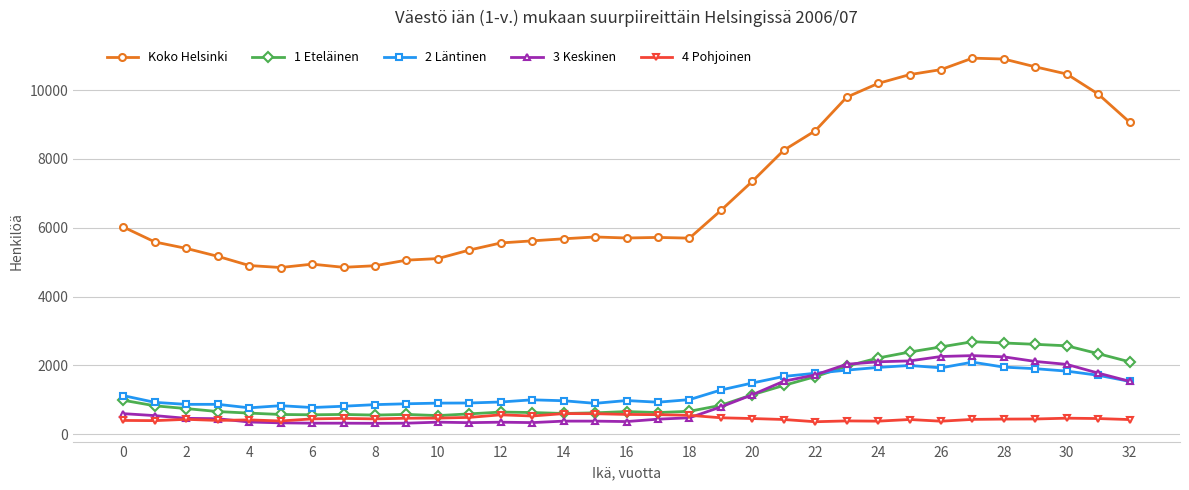

Which series has the largest range (max minus min)?

Koko Helsinki